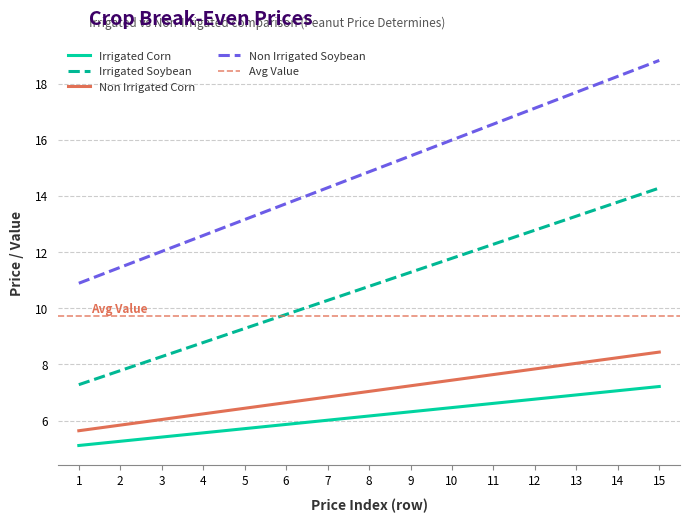

Where does the Irrigated Soybean series first go above 10?

7